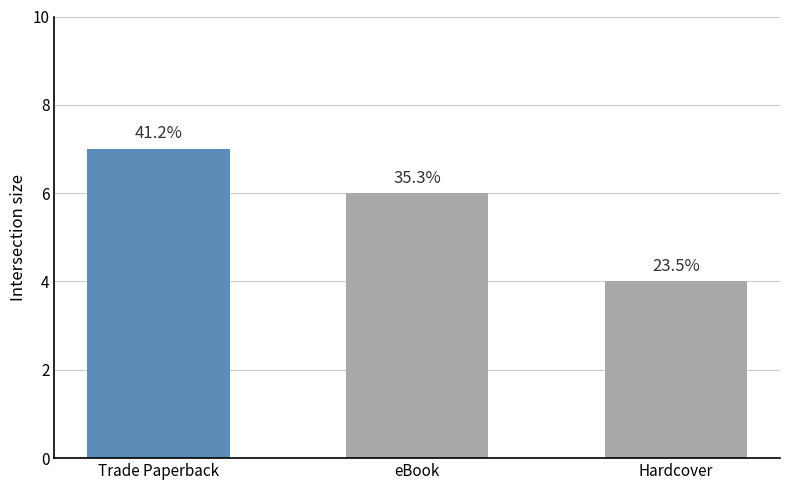

Approximately how many times larger is the value at Hardcover compared to Trade Paperback?

0.6